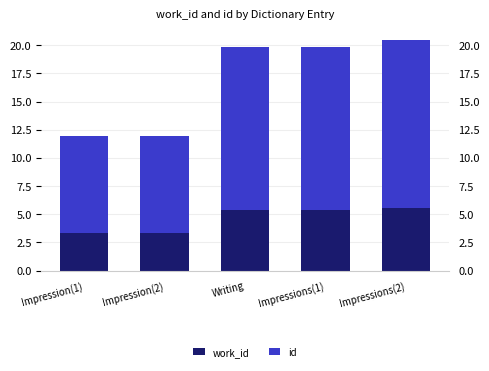

True or false: id has a value of 5.0 at Impressions(2).

False